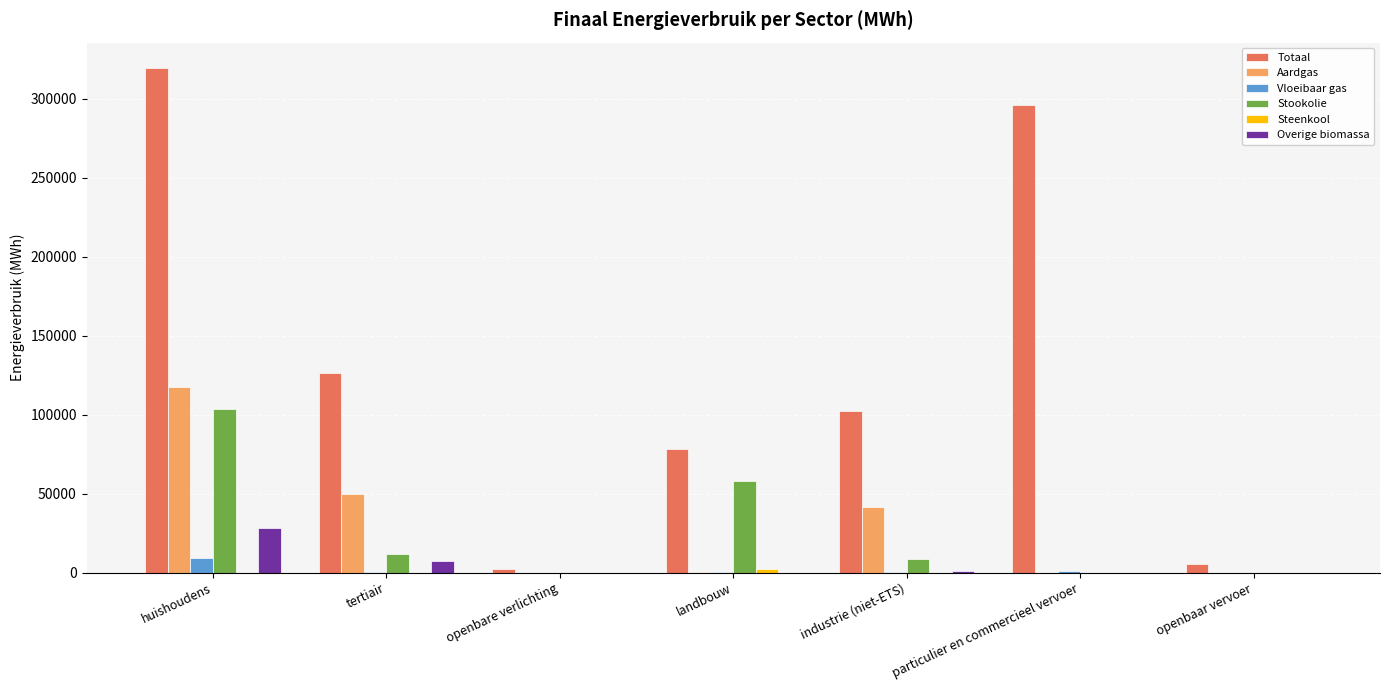

What is the sum of all Aardgas values?

209304.0